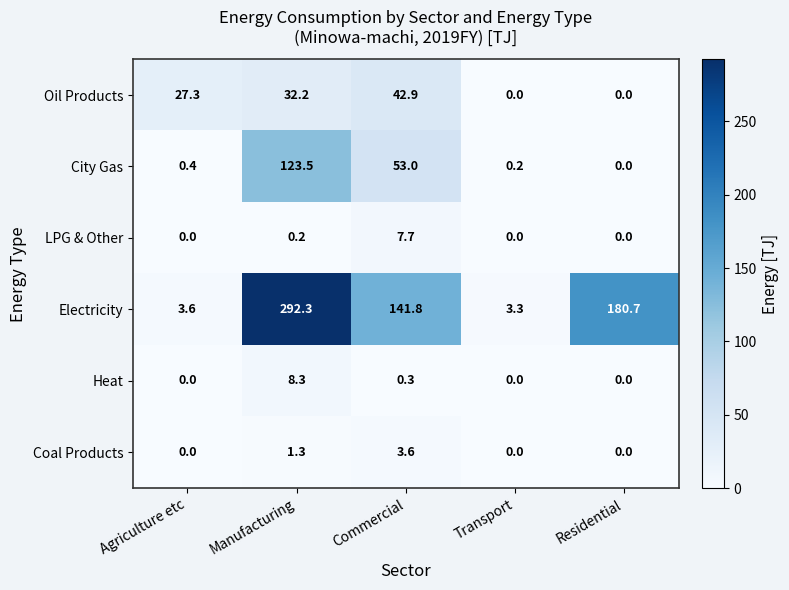

Which series has the largest total across all categories?

Electricity